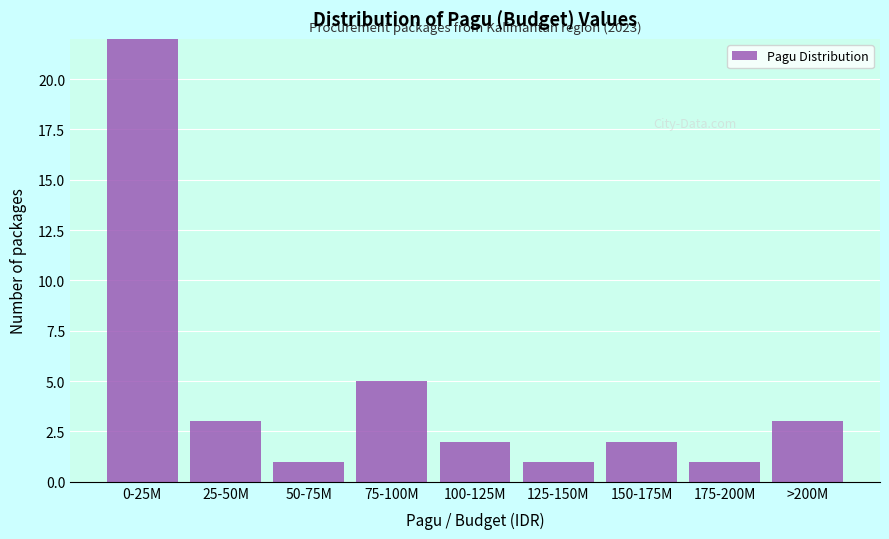

Reading left to right, extract all data points from this chart.

0-25M=22	25-50M=3	50-75M=1	75-100M=5	100-125M=2	125-150M=1	150-175M=2	175-200M=1	>200M=3